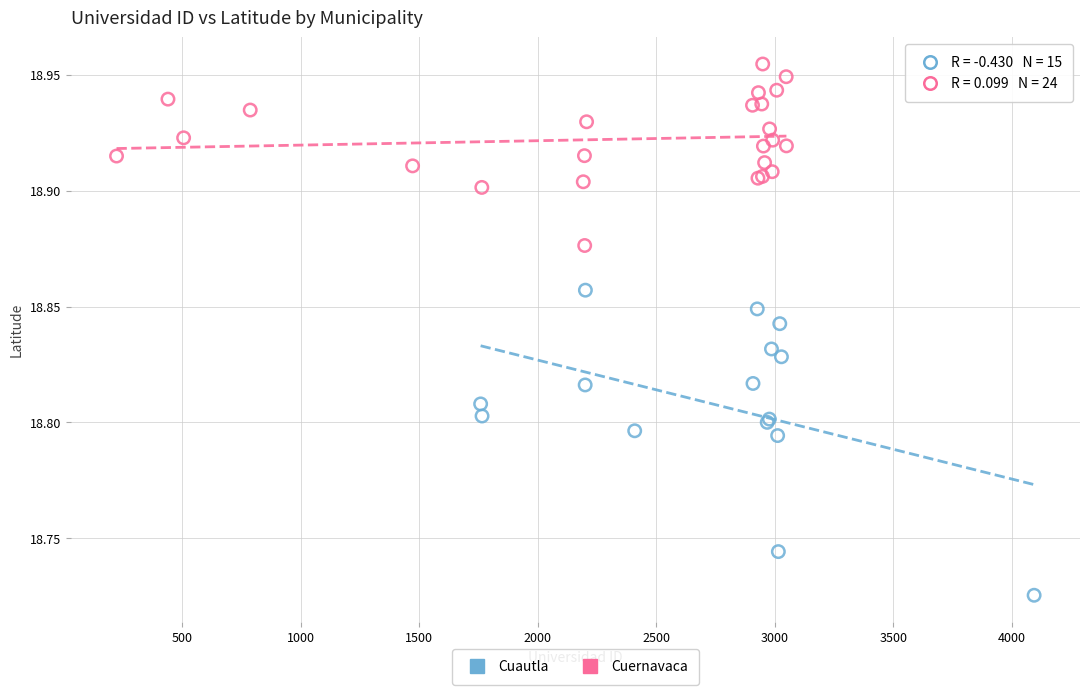

Which series has the widest spread of Y values?

Cuautla